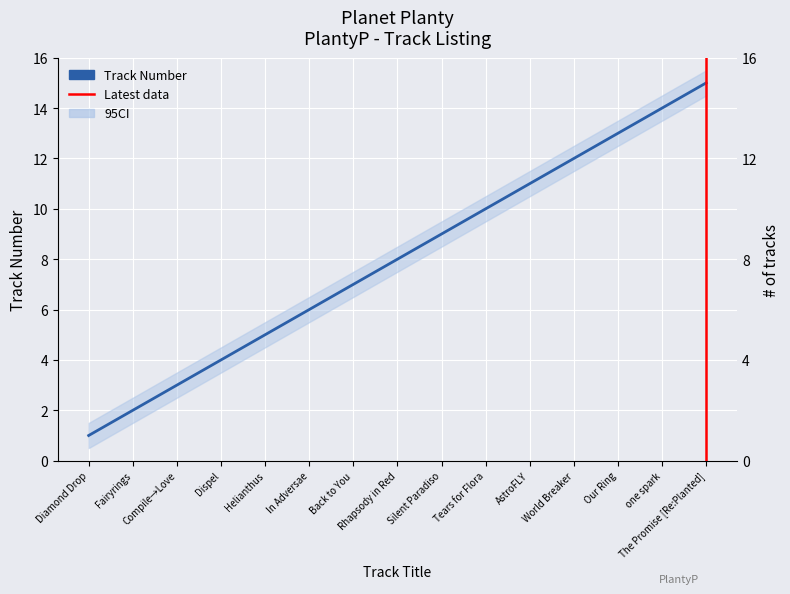

List the labels in order of value, largest first.

The Promise [Re:Planted], one spark, Our Ring, World Breaker, AstroFLY, Tears for Flora, Silent Paradiso, Rhapsody in Red, Back to You, In Adversae, Helianthus, Dispel, Compile→Love, Fairyrings, Diamond Drop